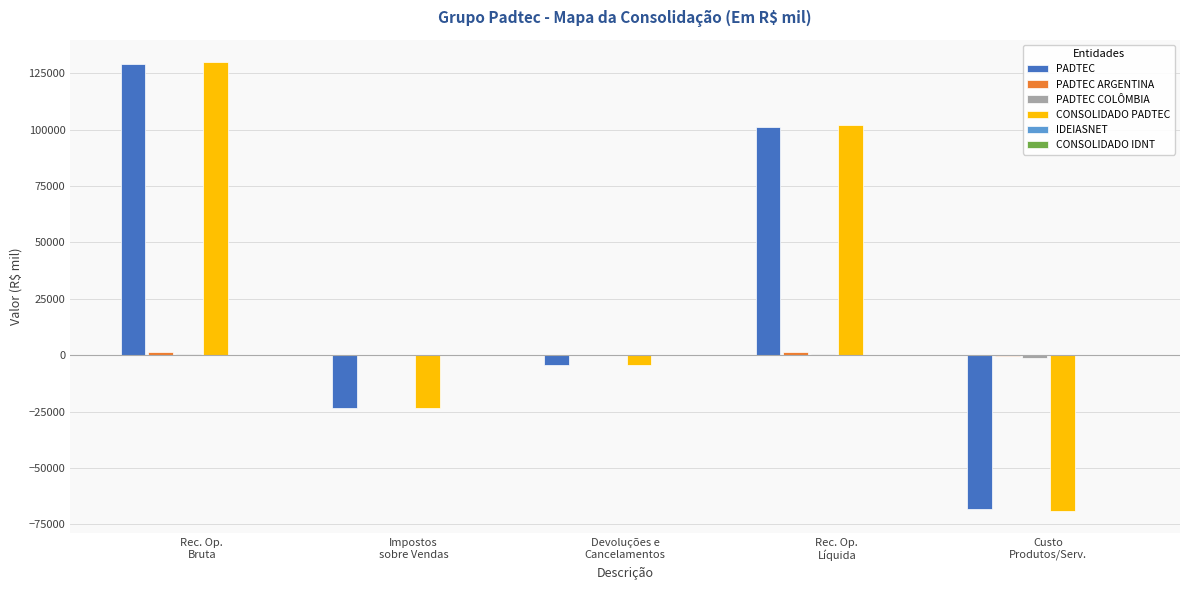

What is the maximum value shown in the chart?

129974.0